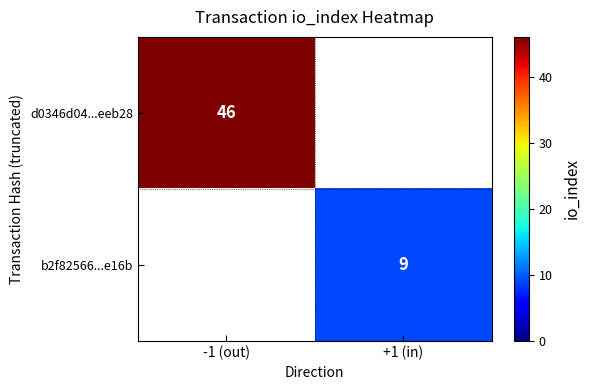

Count the number of categories in the chart.

2